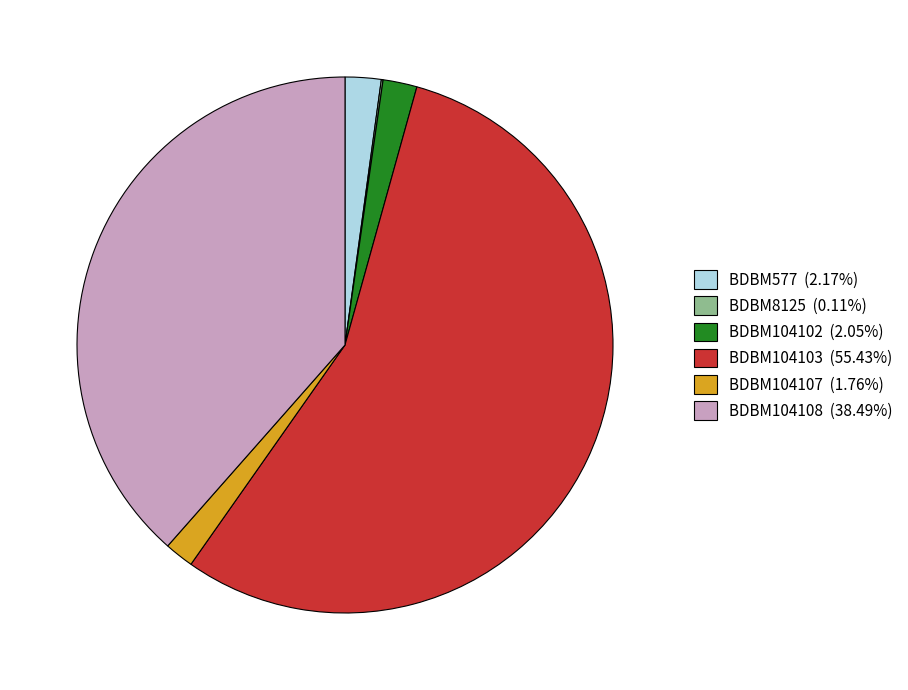

What is the ratio of the value at BDBM104102 to the value at BDBM577?

0.9